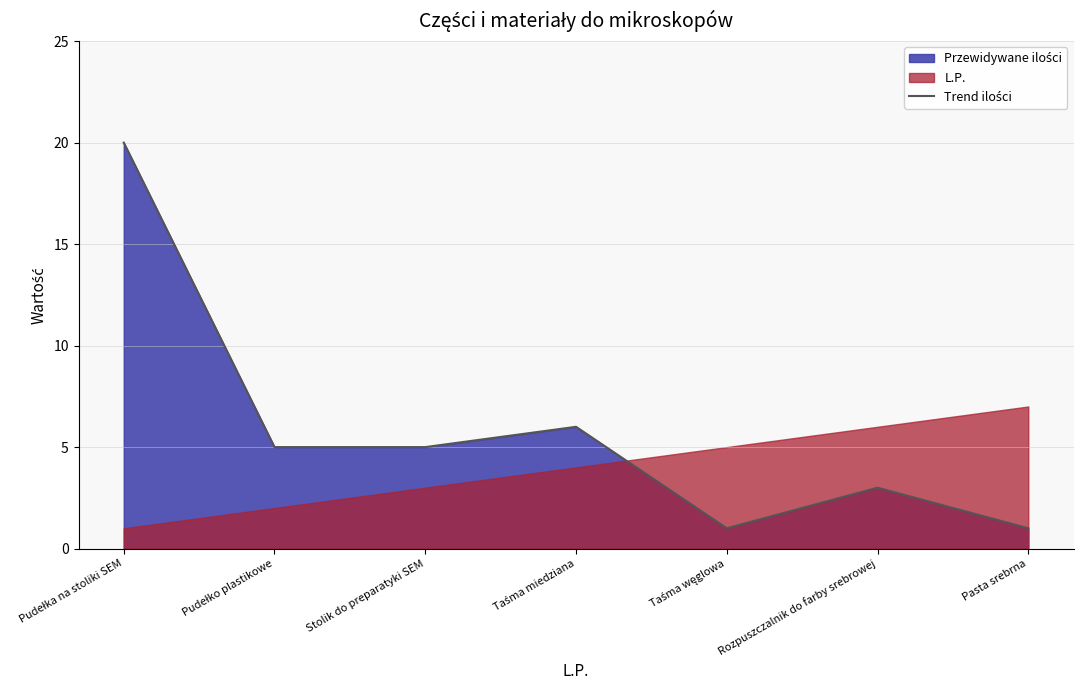

Where is the first local minimum?

Taśma węglowa